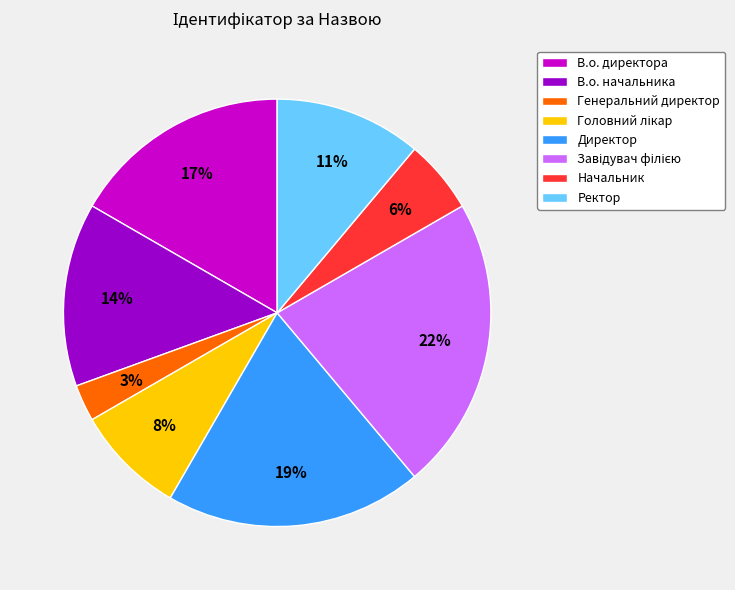

Count the number of slices in the pie.

8